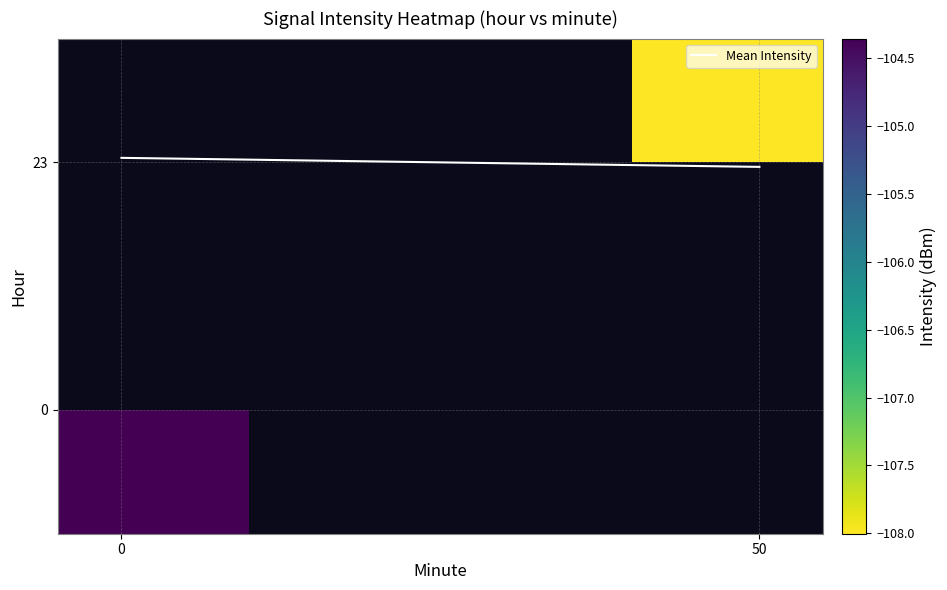

What is the minimum value for 0?

-104.4